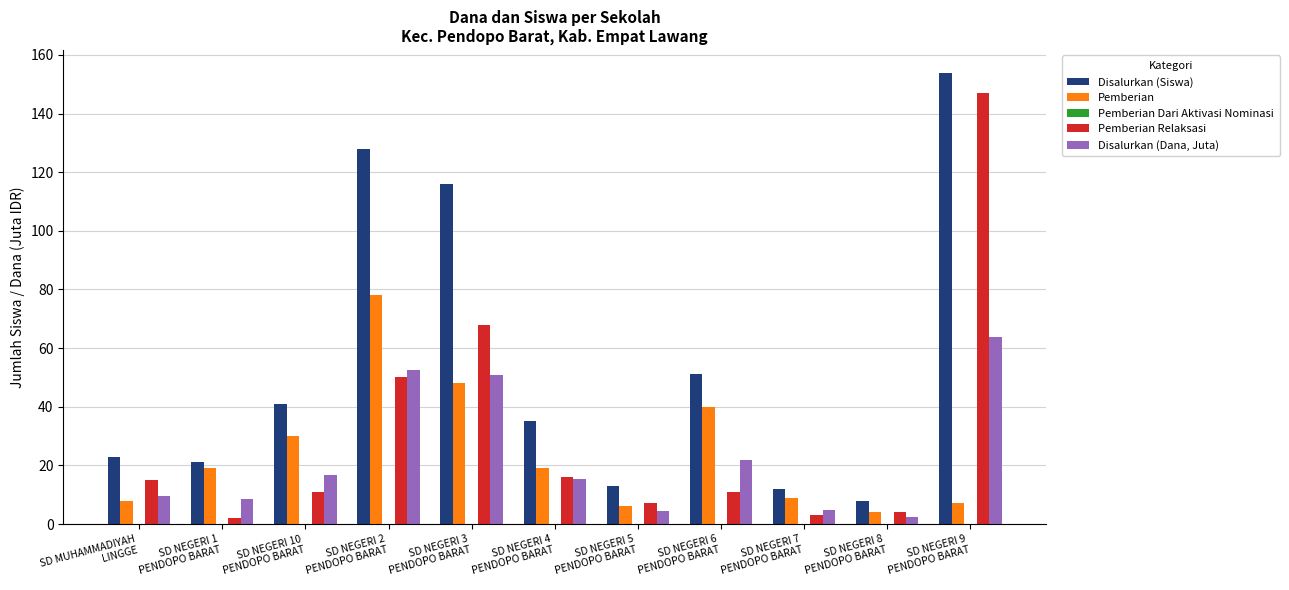

How many data points does each series have?

11